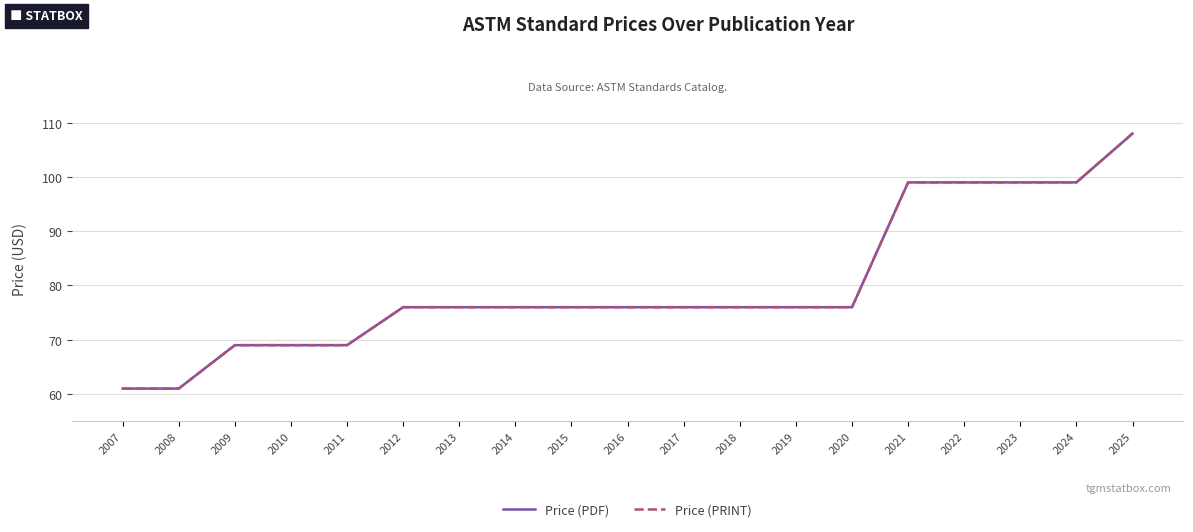

At how many categories does at least one series exceed 106?

1